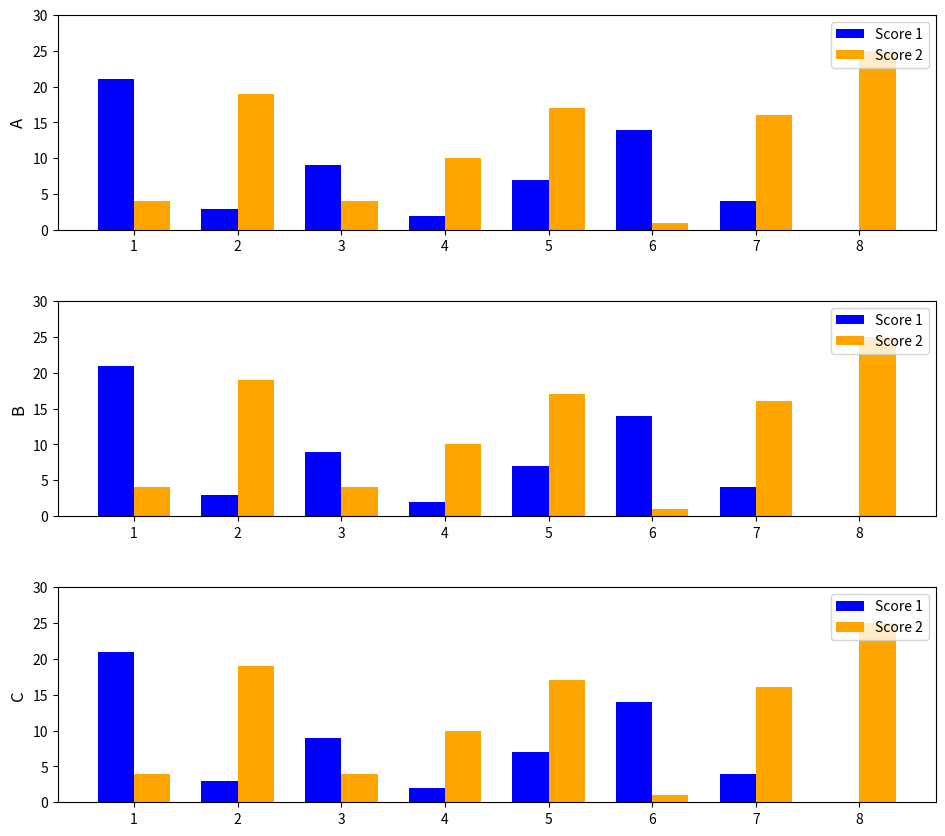

How many groups of bars are there?

8